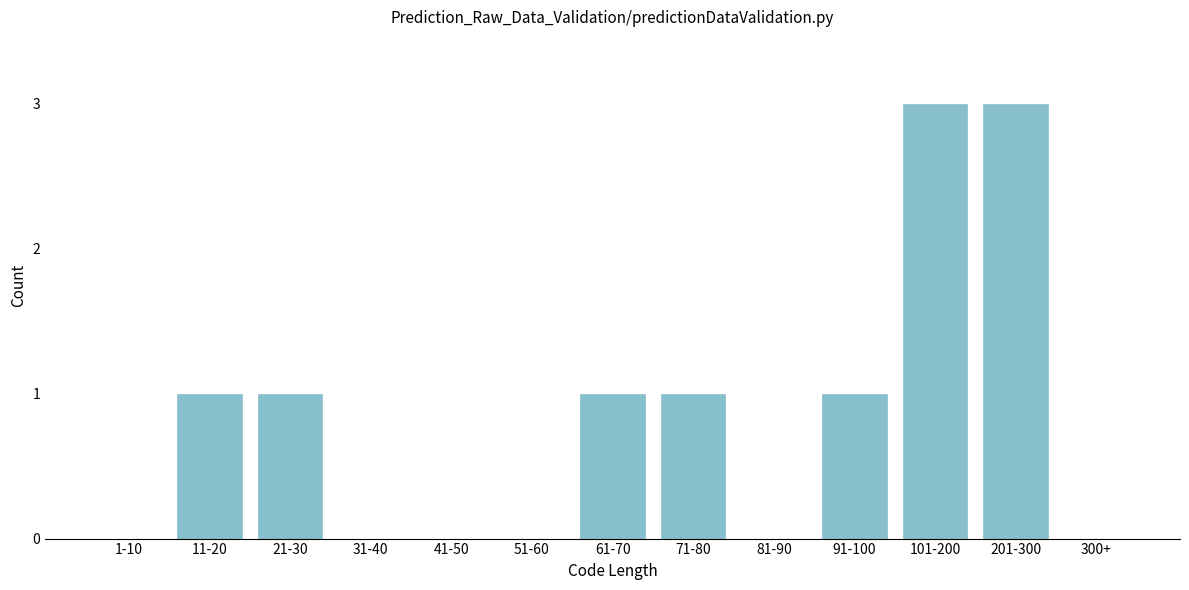

Reading right to left, list all the values displayed in this chart.

300+=0	201-300=3	101-200=3	91-100=1	81-90=0	71-80=1	61-70=1	51-60=0	41-50=0	31-40=0	21-30=1	11-20=1	1-10=0